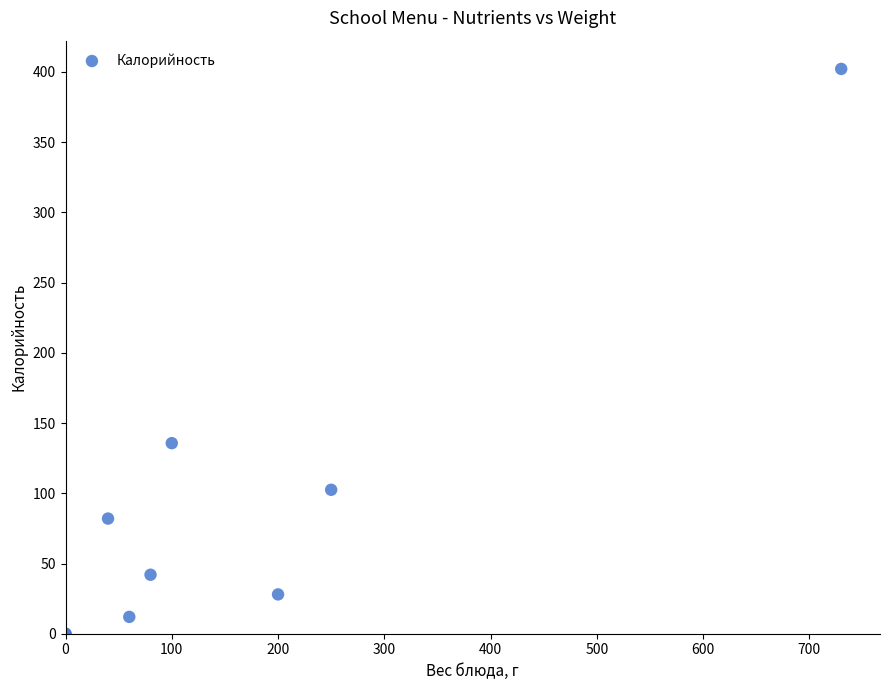

What Y value in the scatter plot is closest to 201?

135.7